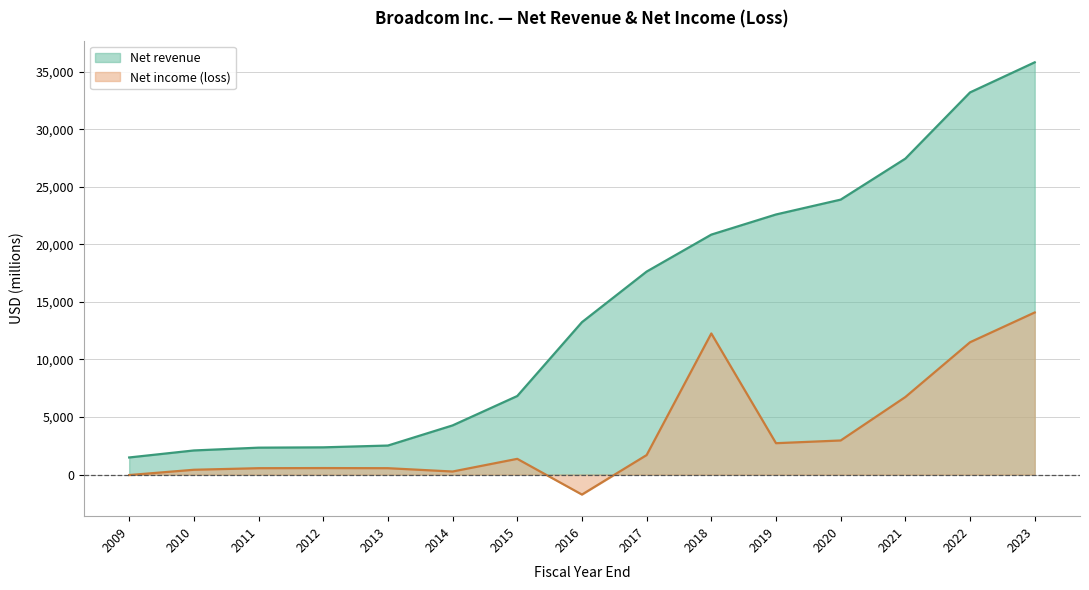

What is the minimum value for Net income (loss)?

-1739